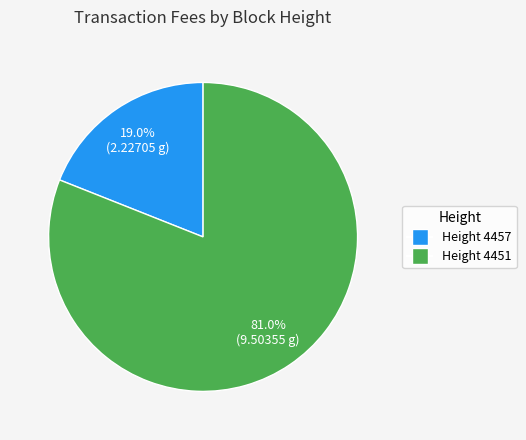

Which has a higher value, Height 4457 or Height 4451?

Height 4451